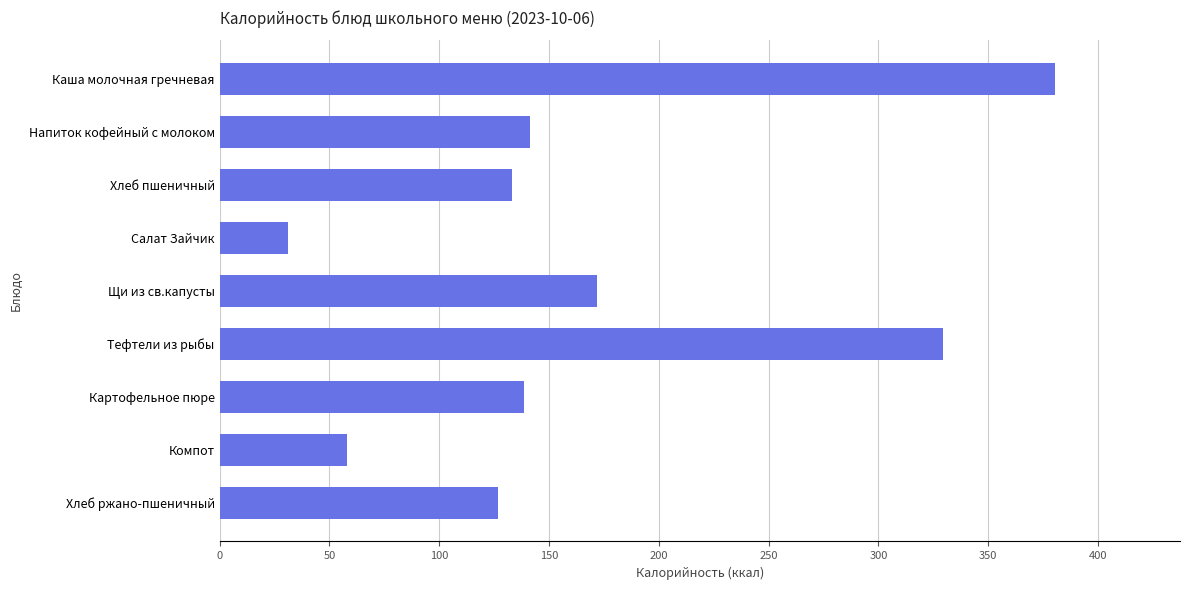

Are the bars grouped side by side (vs. stacked)?

No